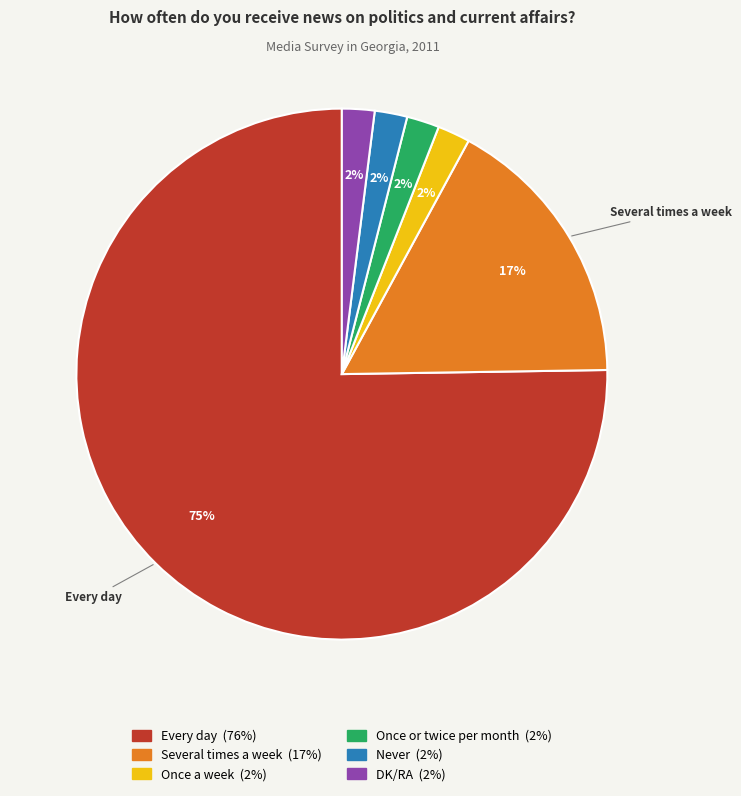

To the nearest percent, what is the difference between the largest and smallest slice percentages?

73%